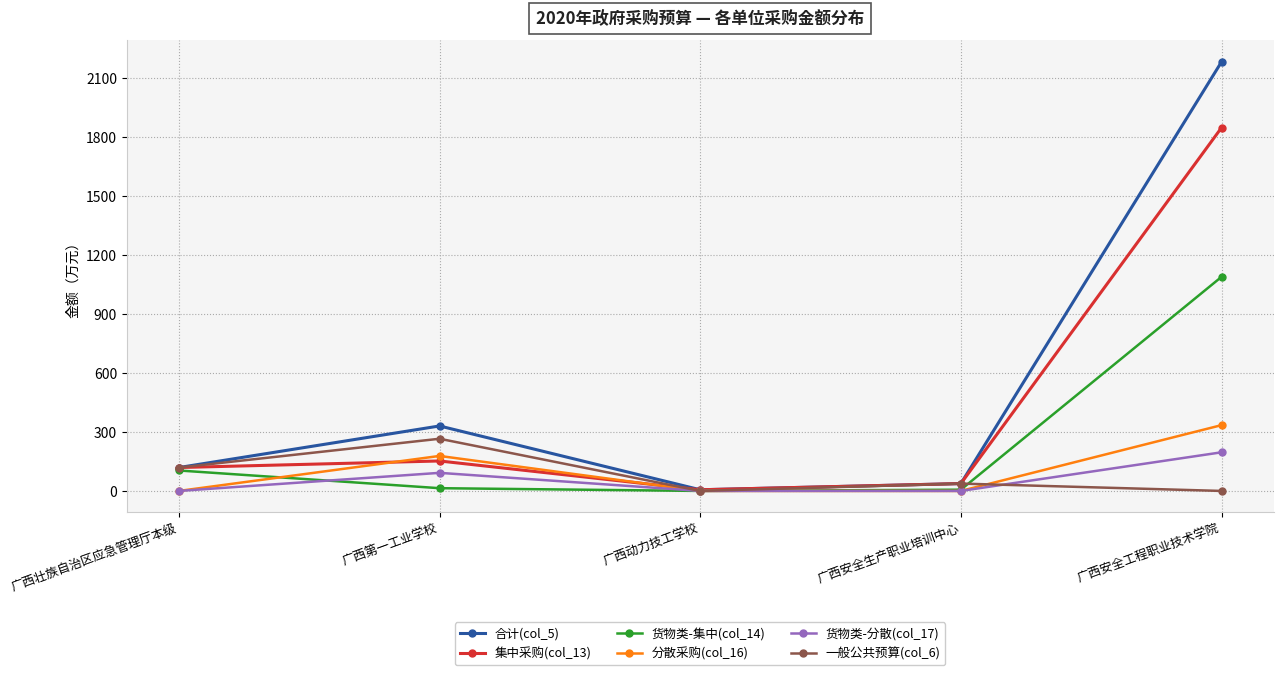

True or false: 货物类-分散(col_17) and 货物类-集中(col_14) cross at least once.

True